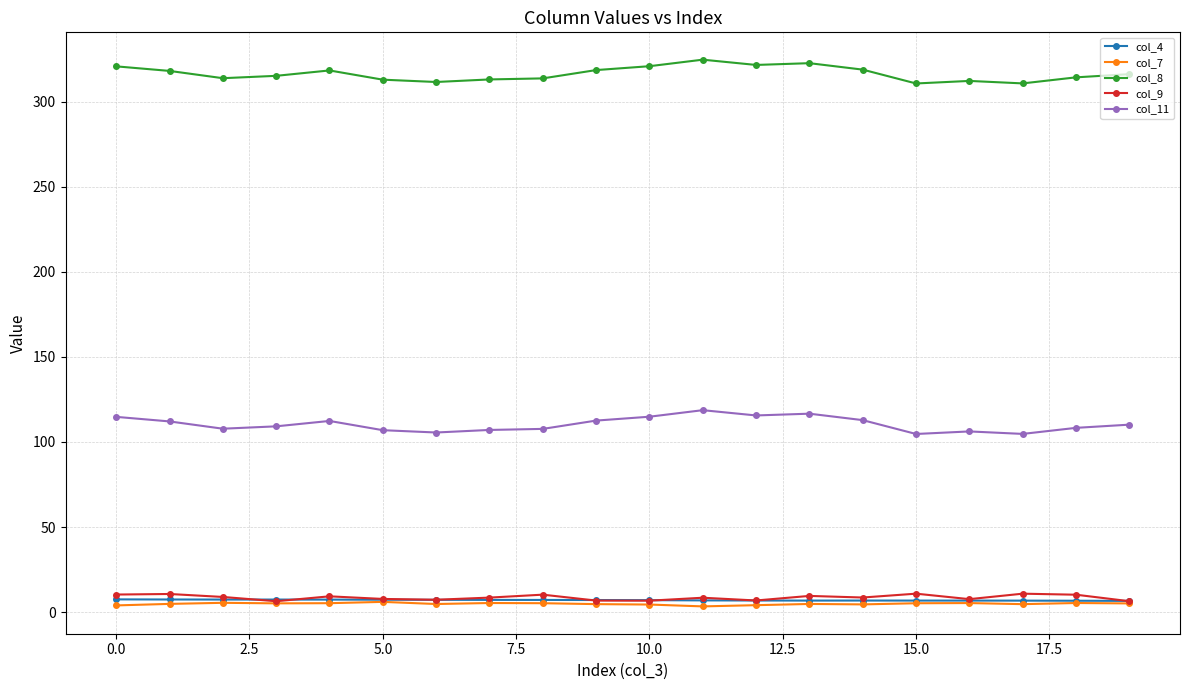

What are all the series names shown in the legend?

col_4, col_7, col_8, col_9, col_11